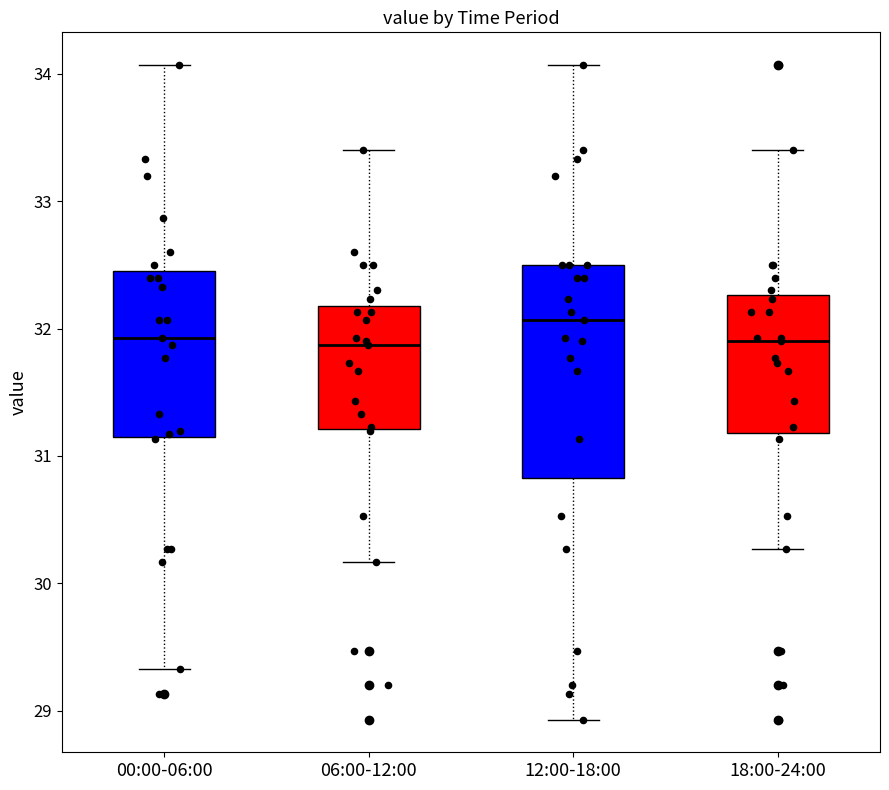

Reading left to right, transcribe this box plot: for each box, give where its median line is, the range the box spans, and where its two whiskers end, as read against the y-axis. The values are not printed on the chart, so give them approximately, as read against the axis.

00:00-06:00: median 31.9, box 31.2 to 32.5, whiskers 29.3 to 34.1
06:00-12:00: median 31.9, box 31.2 to 32.2, whiskers 30.2 to 33.4
12:00-18:00: median 32.1, box 30.8 to 32.5, whiskers 28.9 to 34.1
18:00-24:00: median 31.9, box 31.2 to 32.3, whiskers 30.3 to 33.4